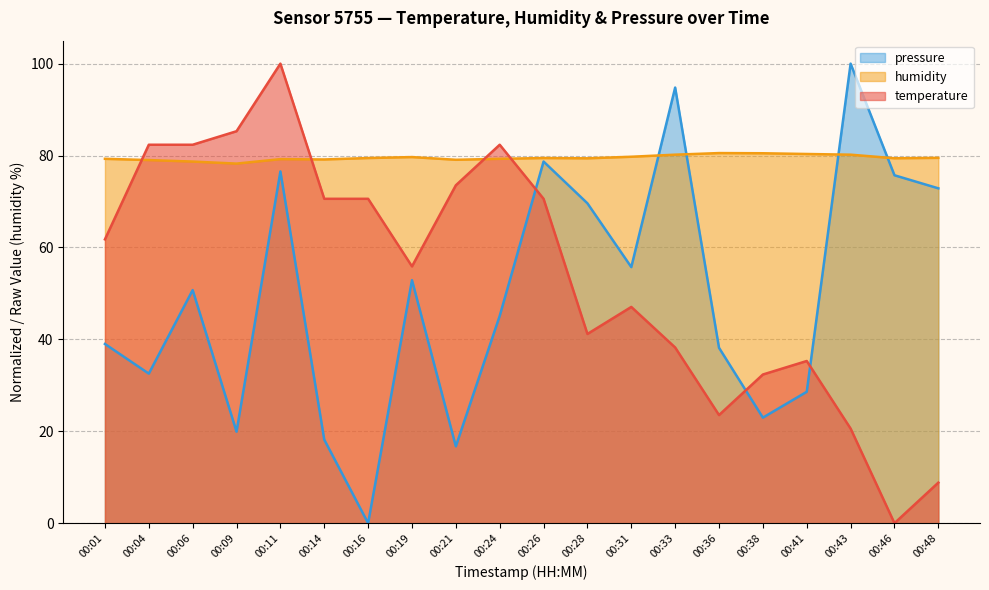

What value does the humidity series have at 00:04?

79.0